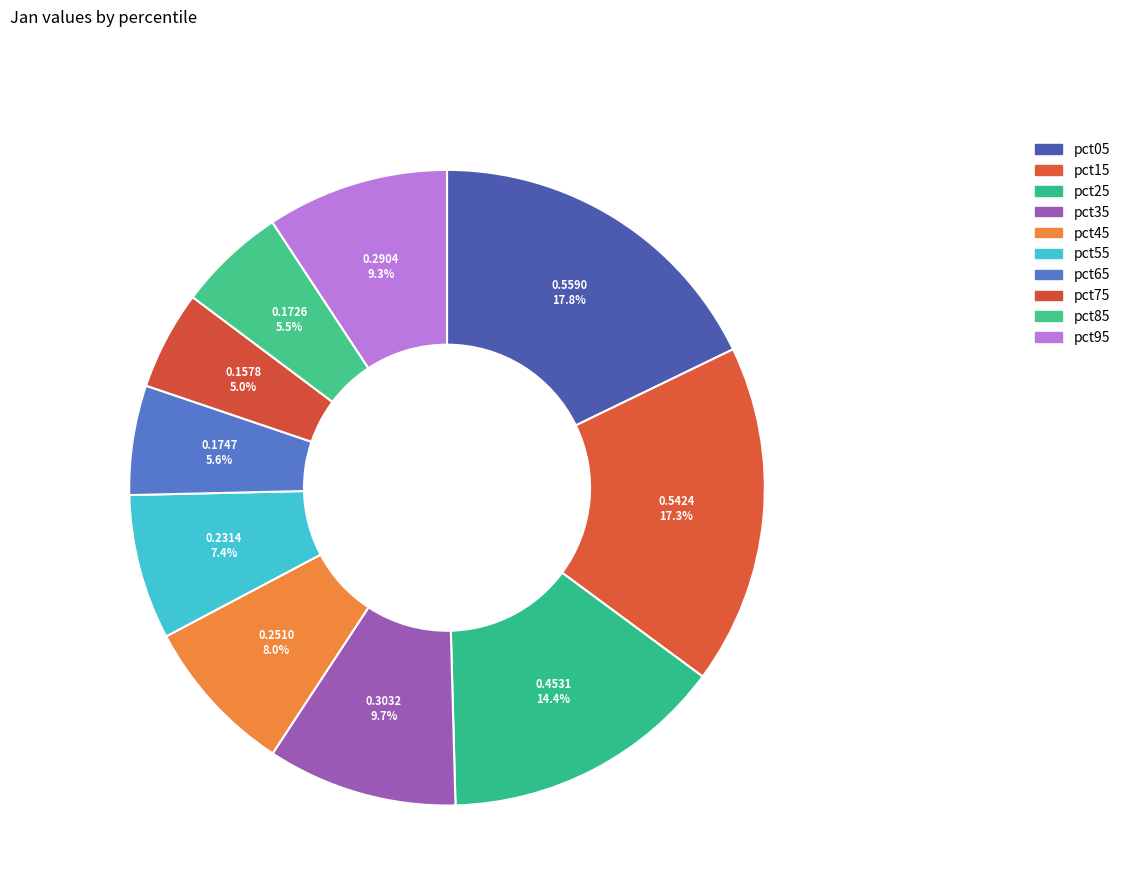

Which slice is the largest?

pct05